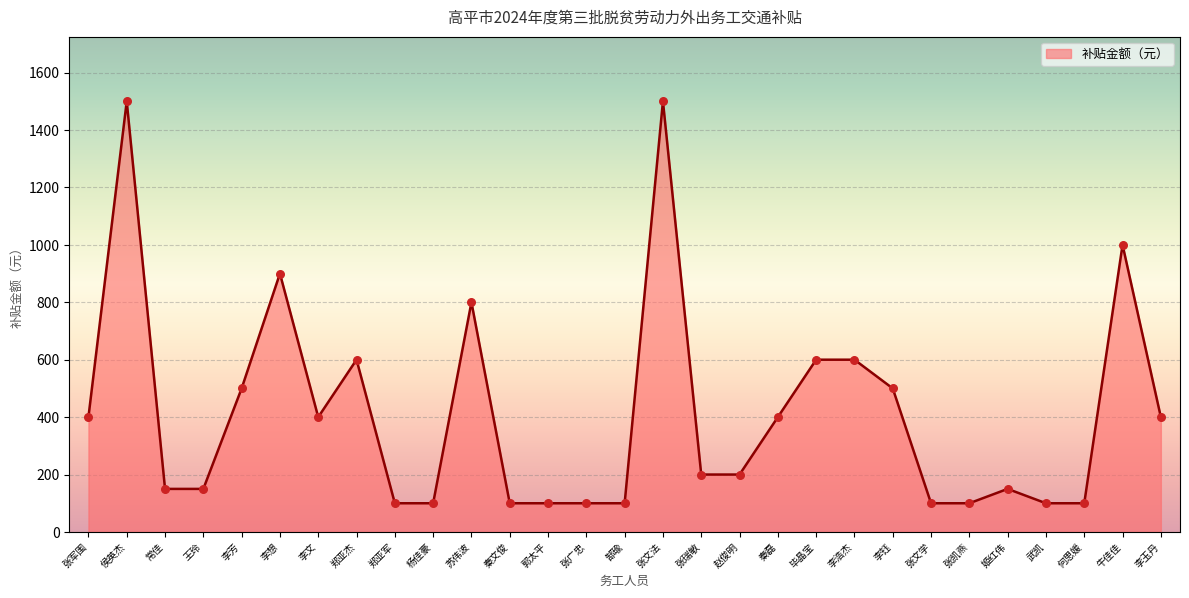

What is the change in value from 郭太平 to 牛佳佳?

+900